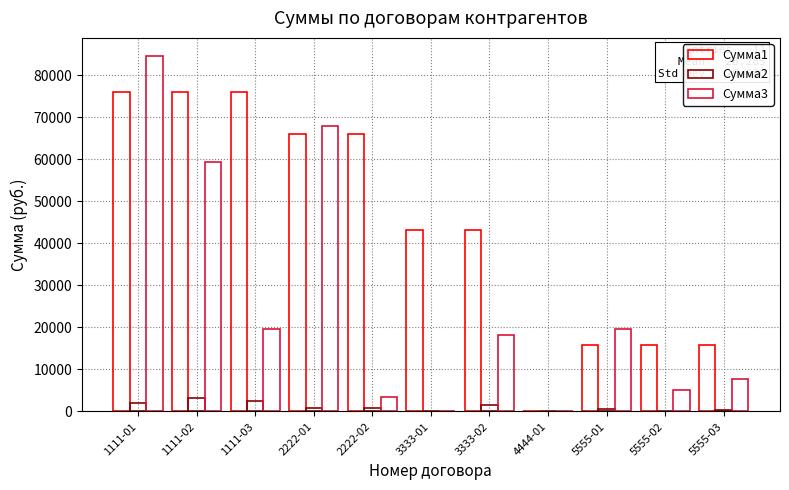

Reading left to right, what are all the values shown in this chart?

Сумма1: 1111-01=75953.9	1111-02=75953.9	1111-03=75953.9	2222-01=66039.0	2222-02=66039.0	3333-01=43250.3	3333-02=43250.3	4444-01=0.0	5555-01=15743.1	5555-02=15743.1	5555-03=15743.1
Сумма2: 1111-01=1918.7	1111-02=3282.7	1111-03=2591.7	2222-01=802.8	2222-02=903.8	3333-01=0.0	3333-02=1576.1	4444-01=0.0	5555-01=583.9	5555-02=113.0	5555-03=420.9
Сумма3: 1111-01=84697.1	1111-02=59315.0	1111-03=19703.4	2222-01=68038.9	2222-02=3509.5	3333-01=0.0	3333-02=18271.8	4444-01=0.0	5555-01=19614.9	5555-02=5188.7	5555-03=7781.5